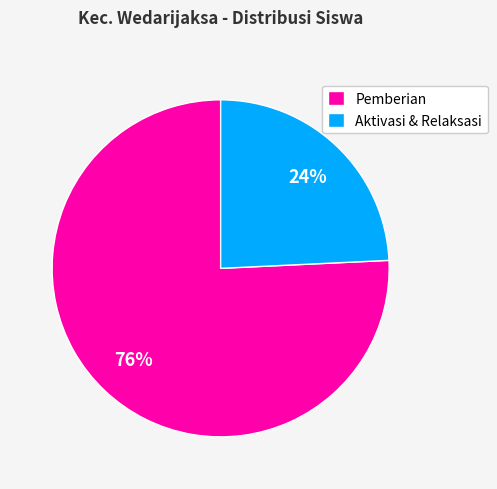

The Aktivasi & Relaksasi slice represents 24% of the pie. True or false?

True